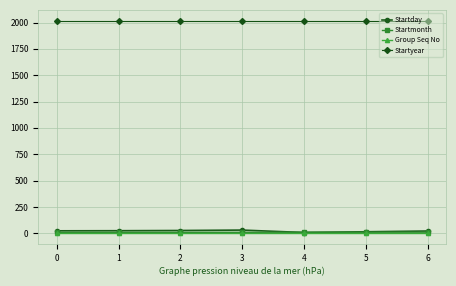

What is the total value across all series at 3?

2059